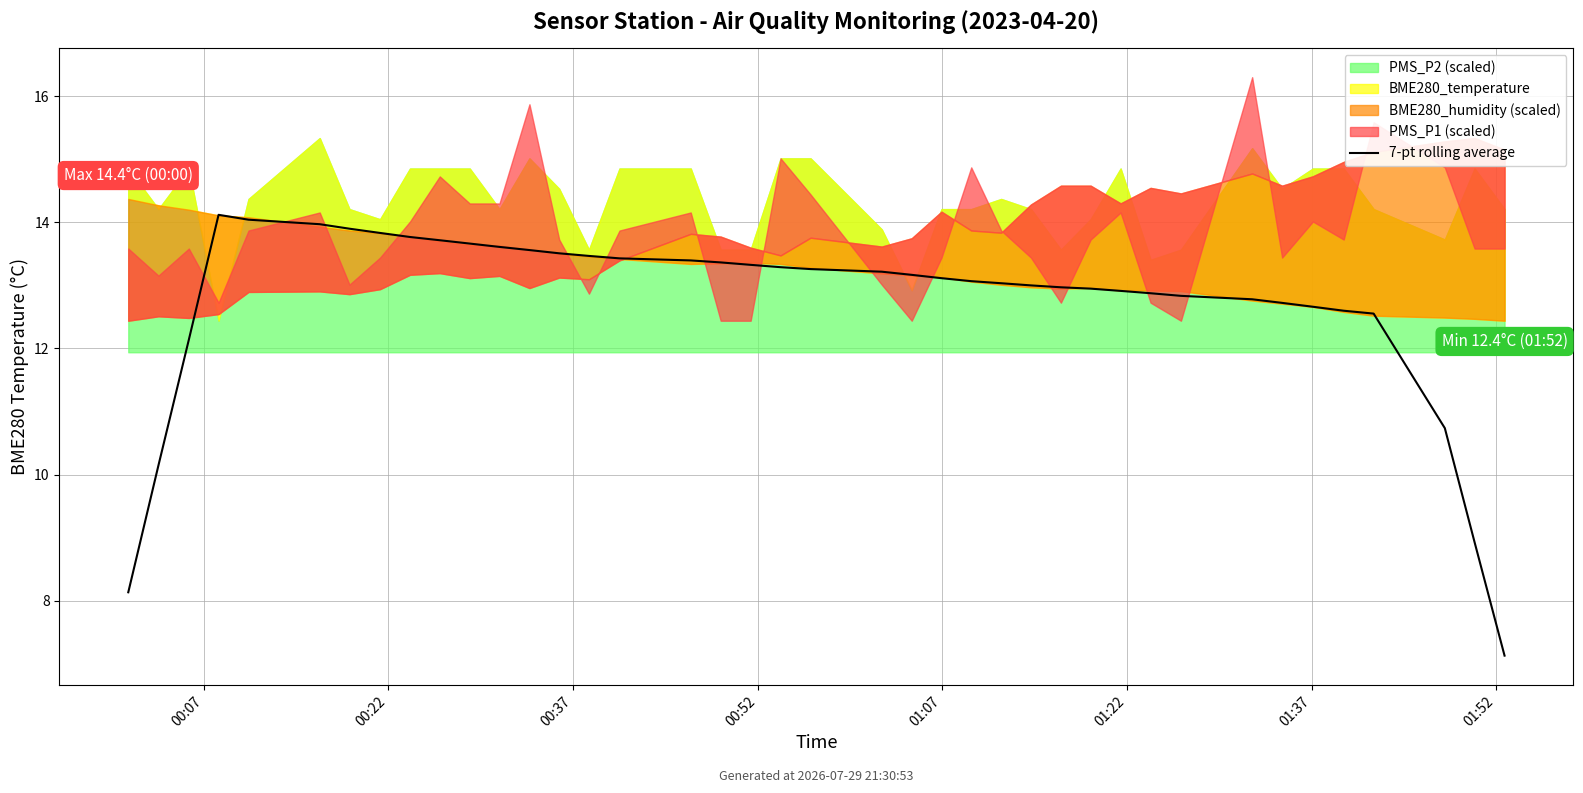

What is the approximate value at 21?

13.2